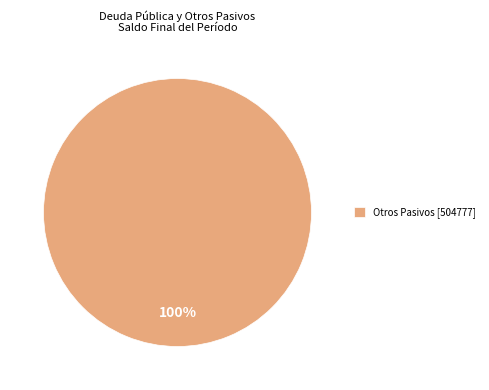

Rank the categories by value from lowest to highest.

Otros Pasivos [504777]